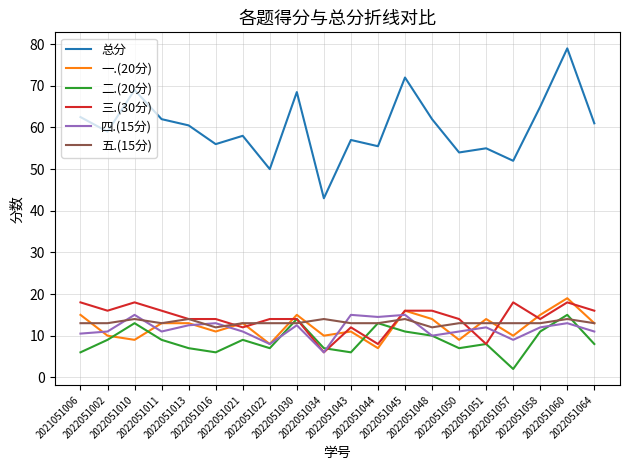

What is the smallest value displayed?

2.0